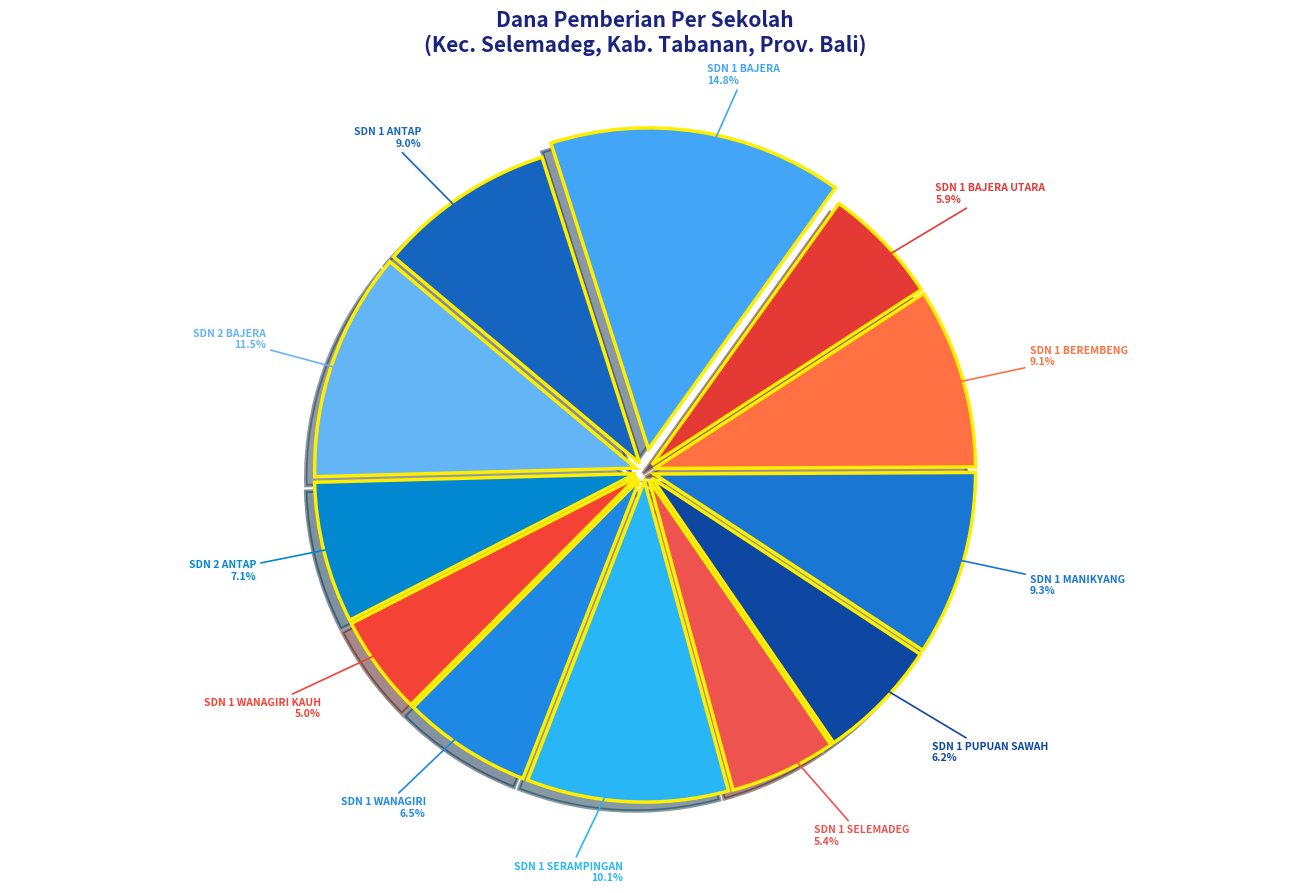

How many slices are in this pie chart?

12